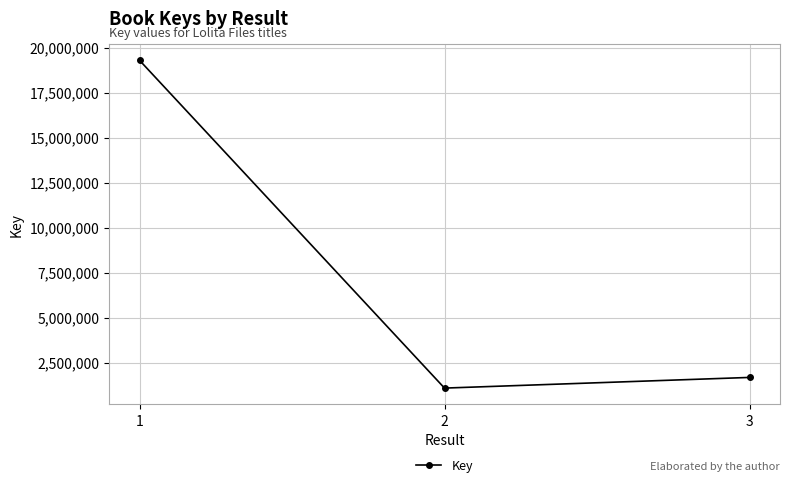

The chart shows a value of 13296758 at 1. True or false?

False